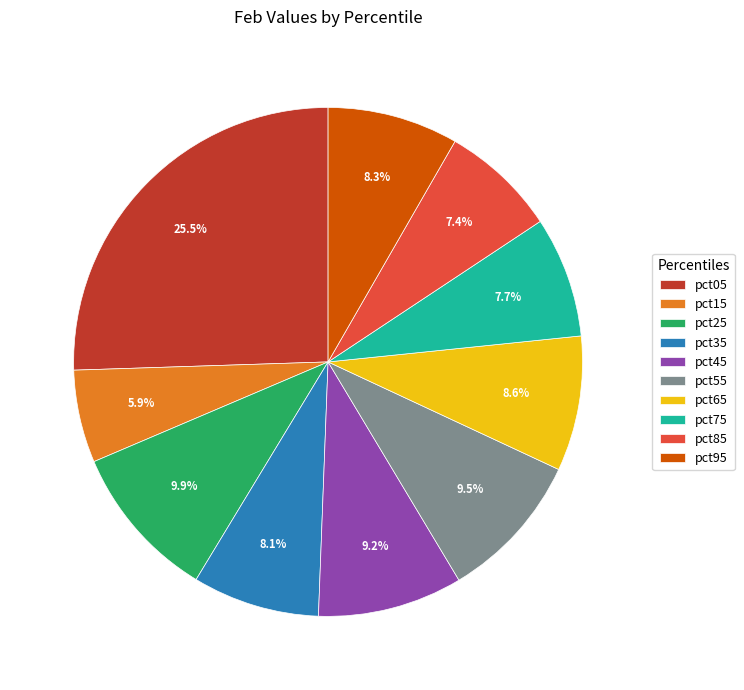

How many segments does this pie chart have?

10